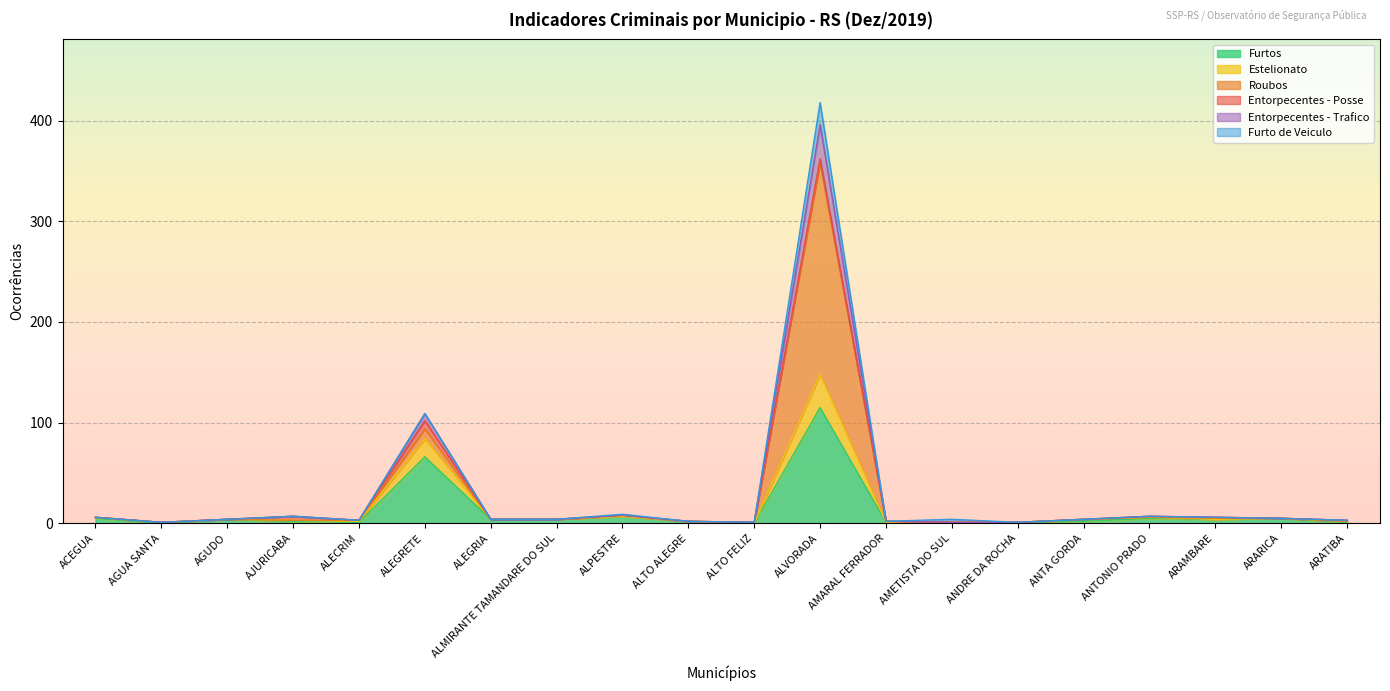

Where is Entorpecentes - Trafico nearest to the value 209?

ALEGRETE